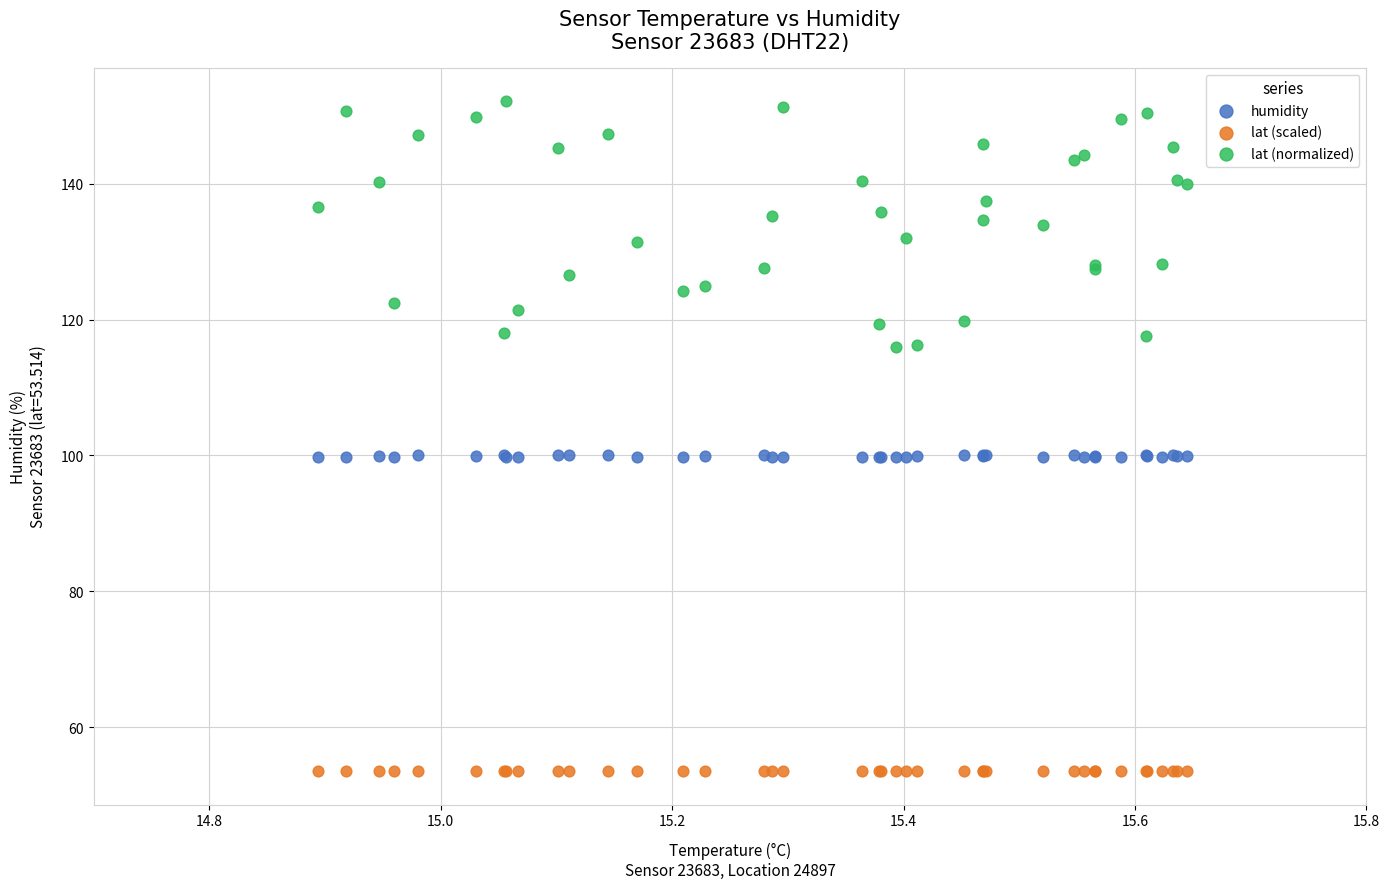

Which series has the largest Y range (max minus min)?

lat (normalized)